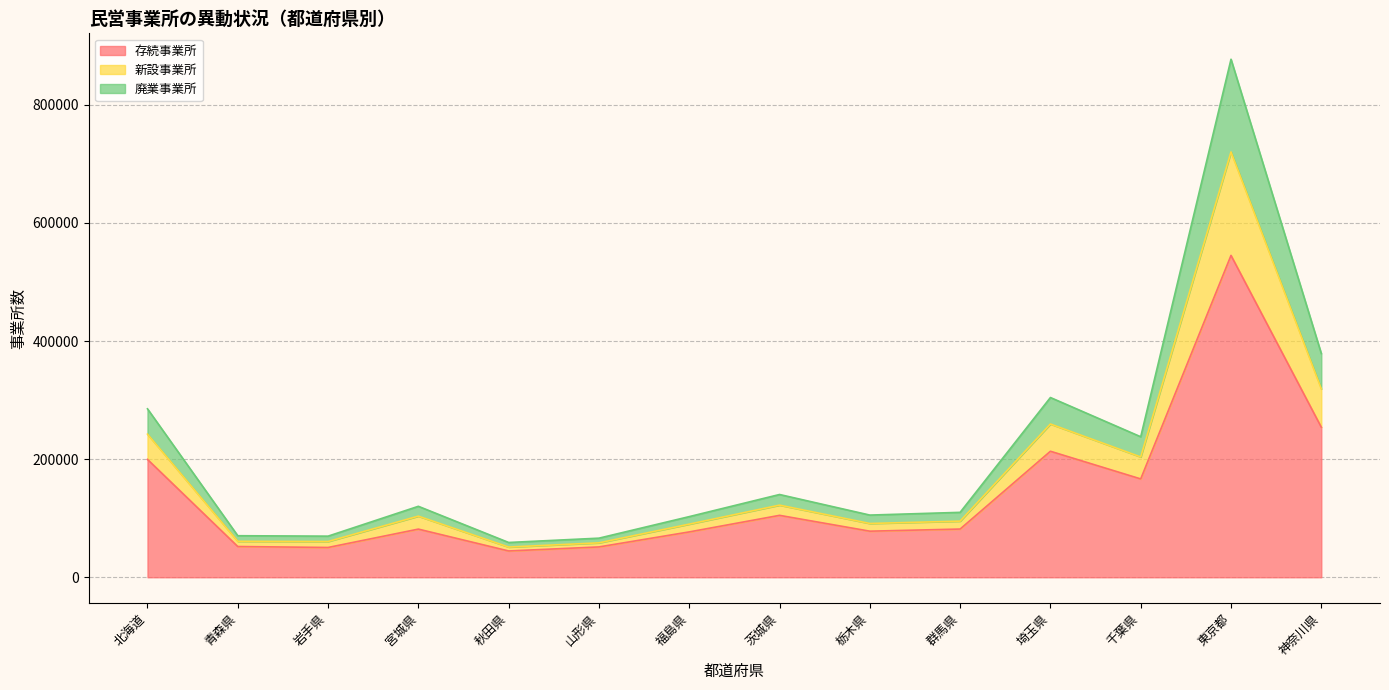

What is the highest value of the 存続事業所 series?

544939